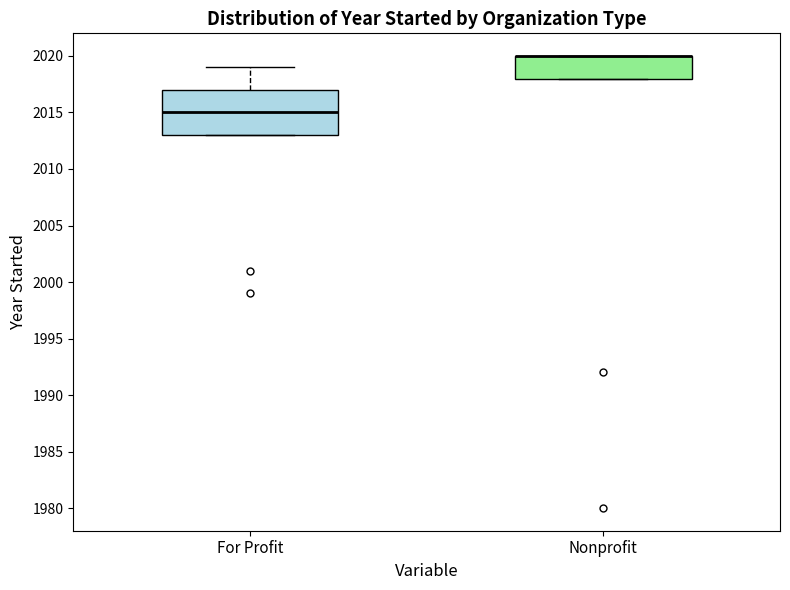

Comparing the boxes themselves (not the whiskers), which one is the tallest?

For Profit